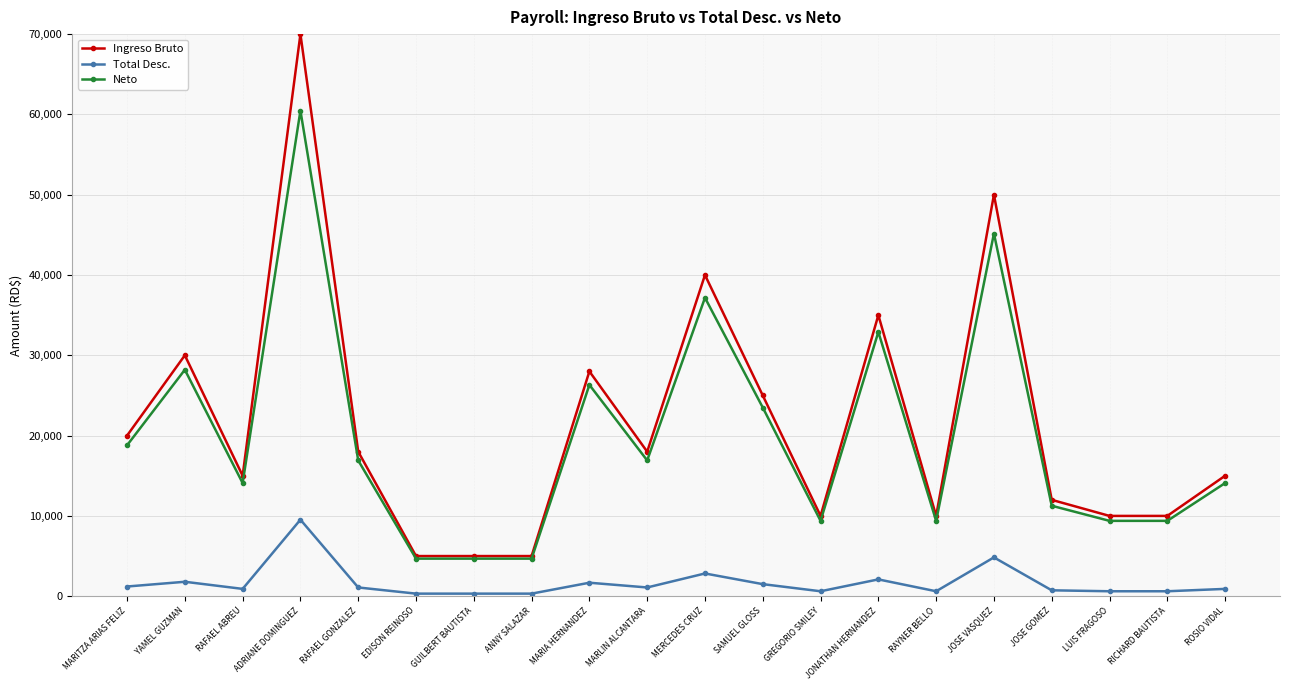

True or false: Neto and Total Desc. cross at least once.

False